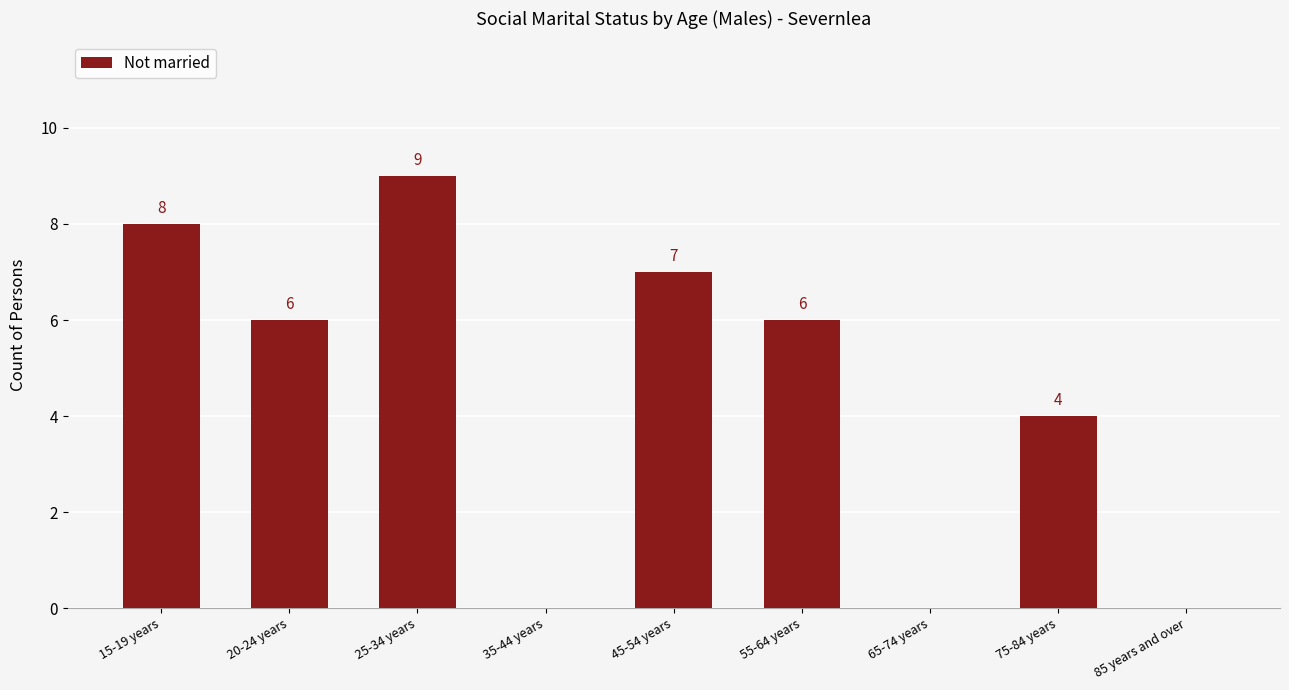

Between 45-54 years and 25-34 years, which is larger?

25-34 years